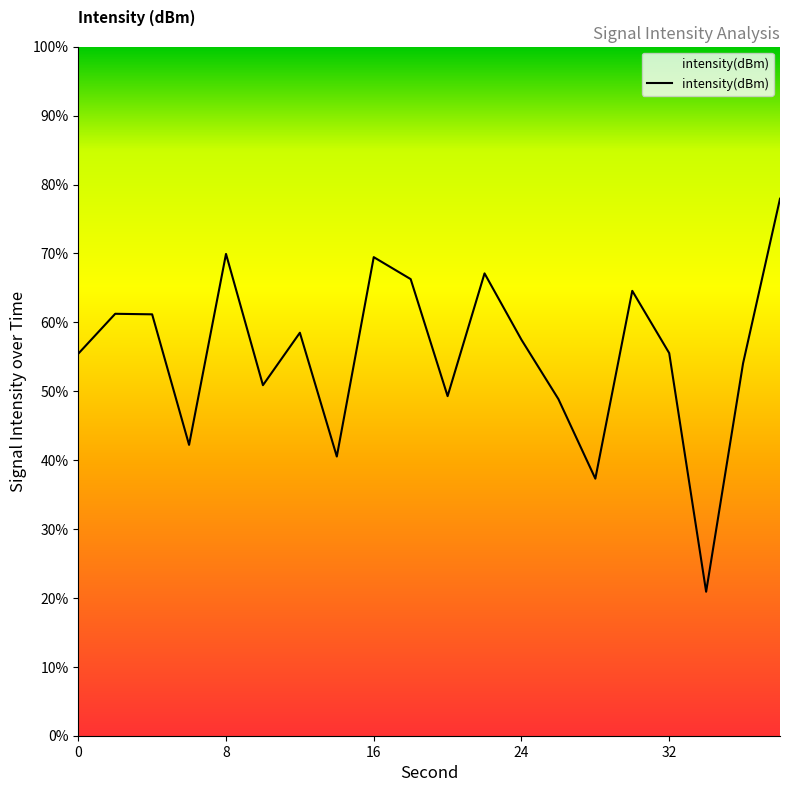

What is the difference between the maximum and minimum values?

57.0